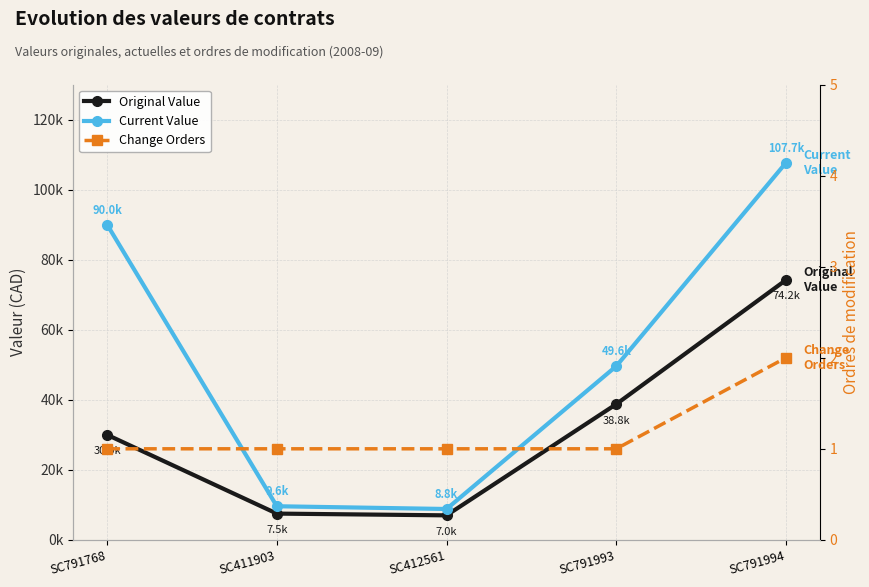

What is the value of the Current Value point at the 3rd from the left?

8814.7